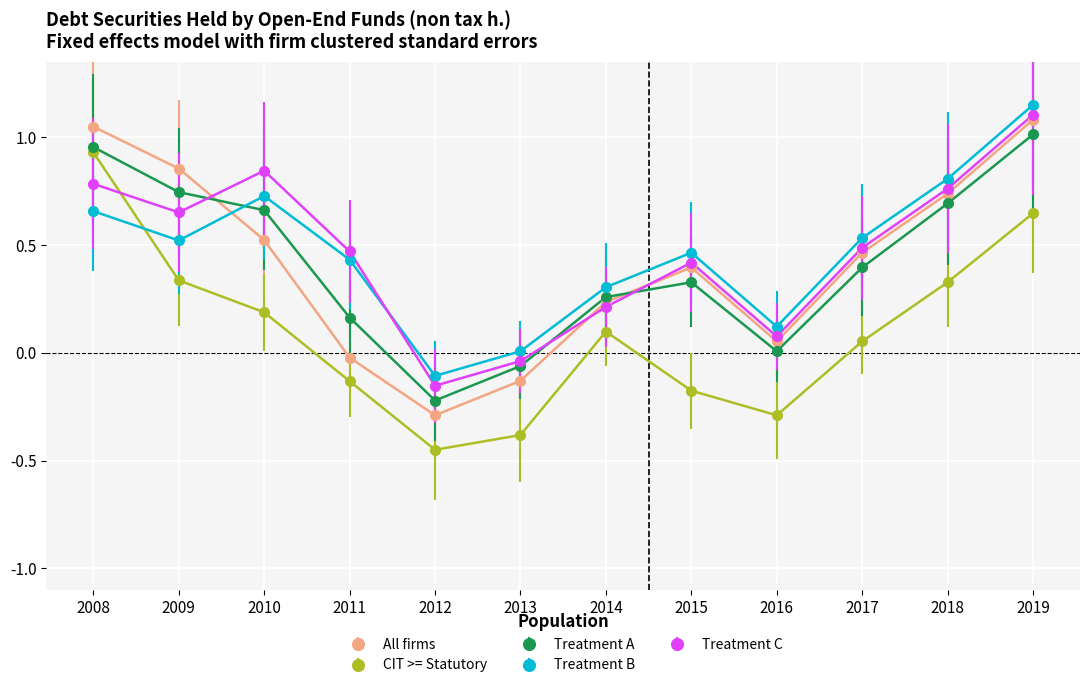

Which series changed the most between 2014 and 2018?

Treatment C